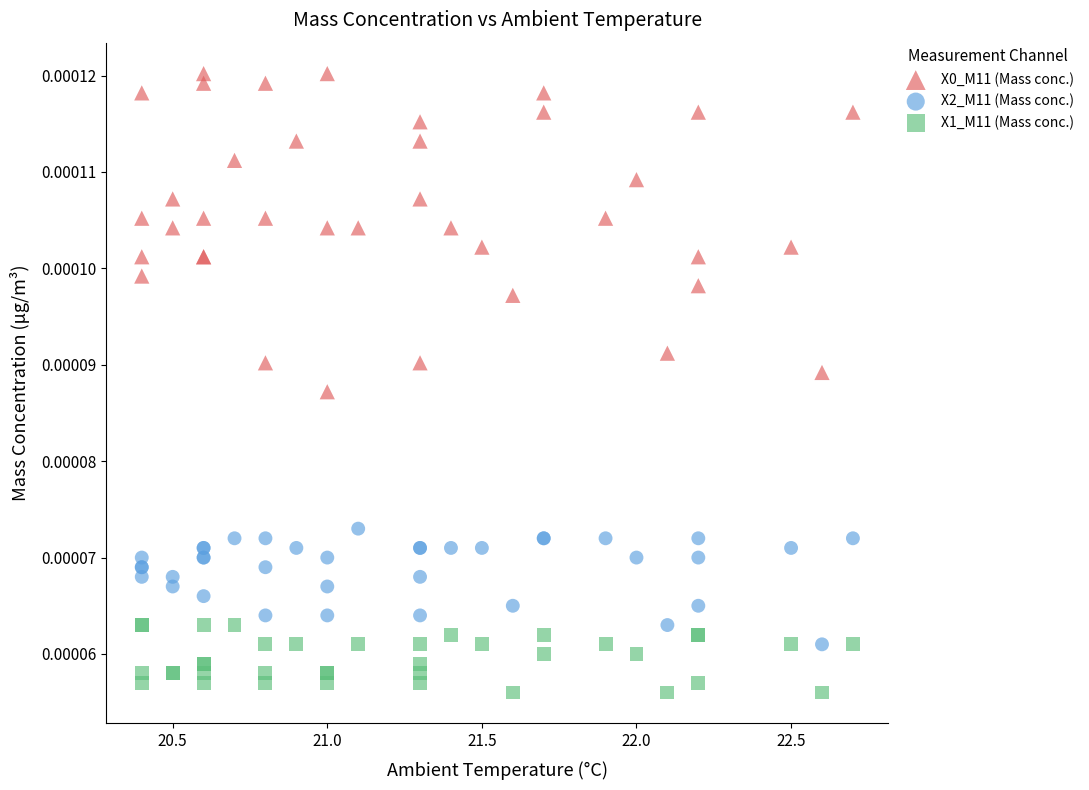

What is the X range (max minus min) for the scatter plot?

2.3